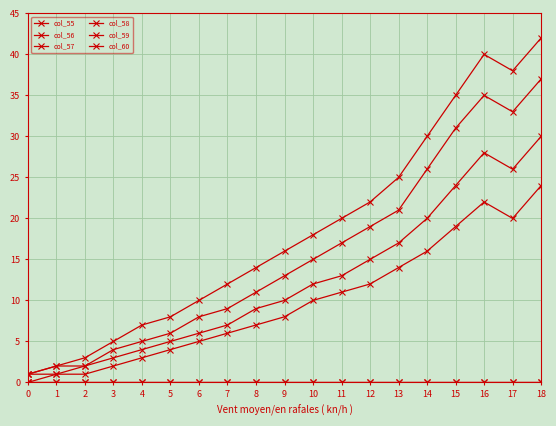

At how many categories does at least one series exceed 2?

17